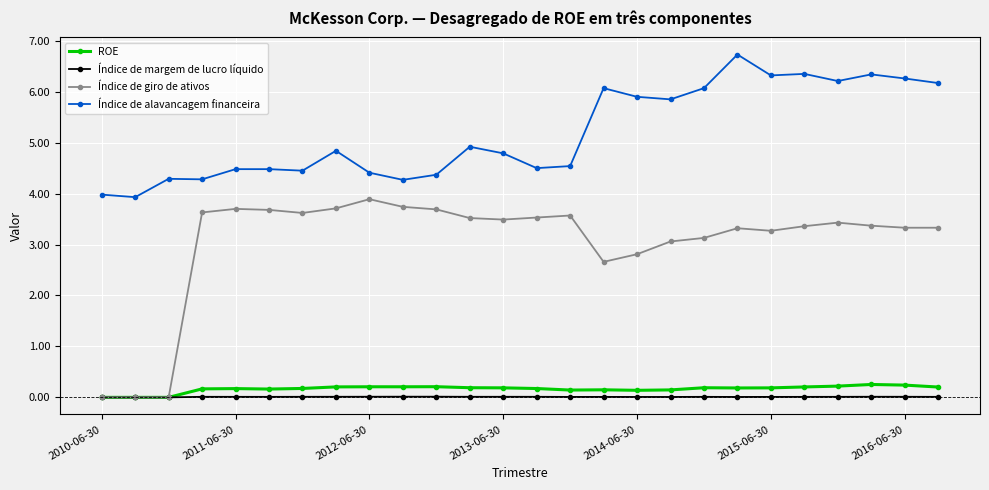

Which series has the largest range (max minus min)?

Índice de giro de ativos